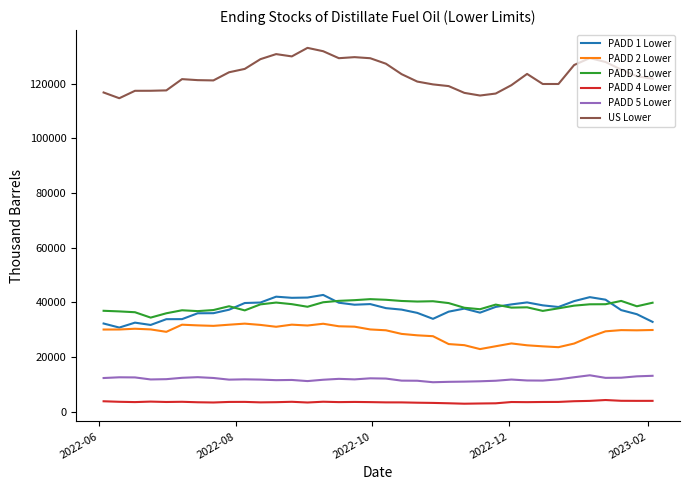

True or false: PADD 2 Lower and PADD 5 Lower intersect in this chart.

False